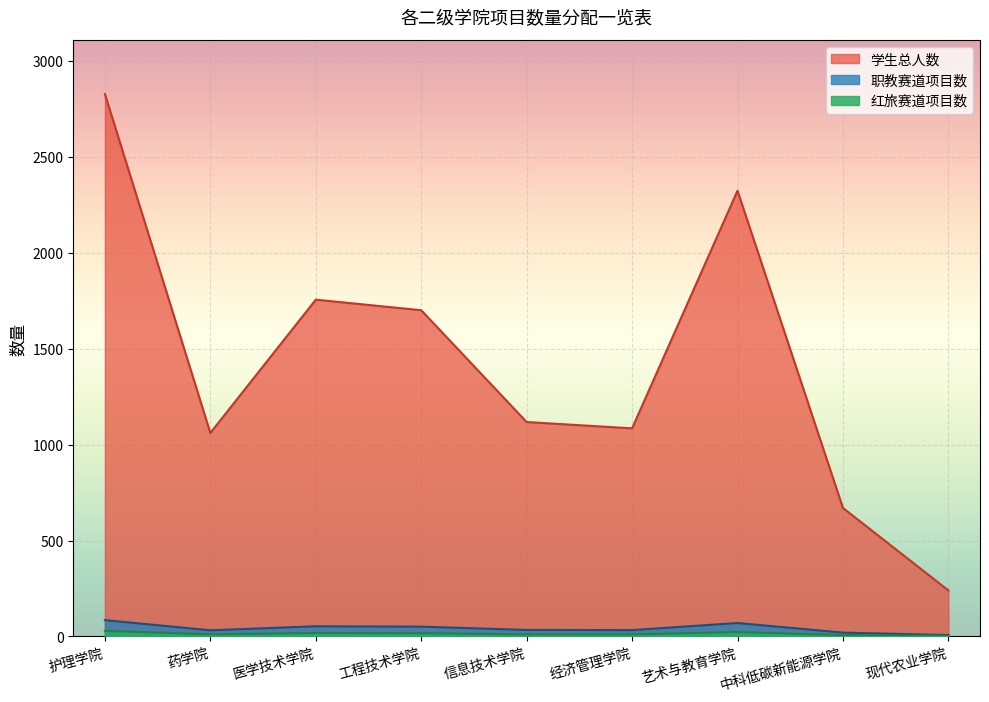

What is the value of the 学生总人数 point at the 3rd from the left?

1756